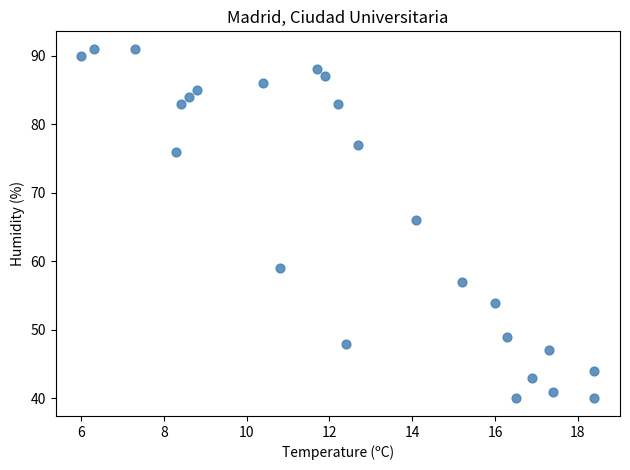

What is the range of Y values (max minus min)?

51